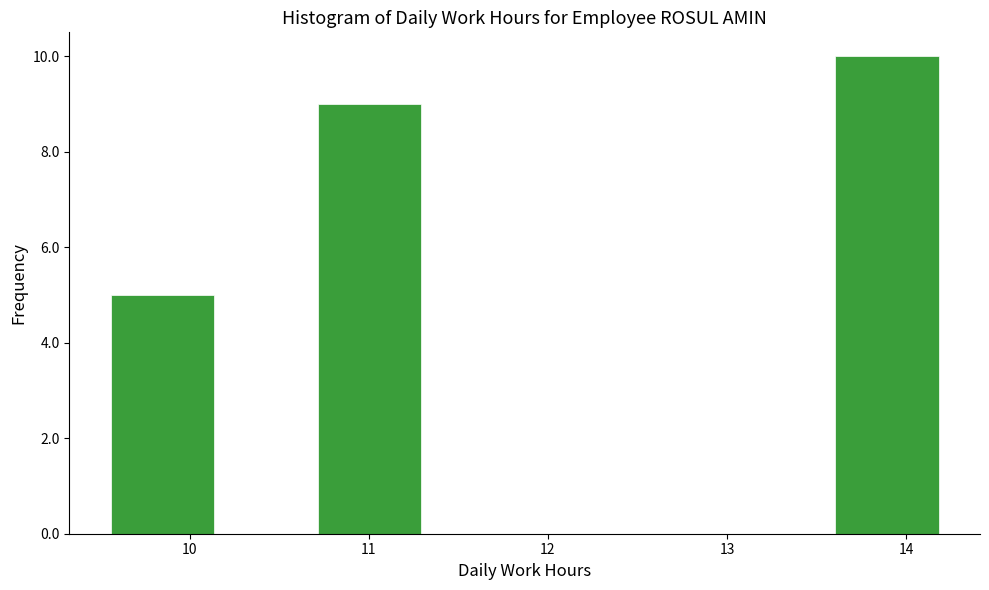

Reading left to right, transcribe this chart: for each bar, give the range it covers on the x-axis and its height. Neither the bar edges nor the heights are printed on the chart, so give them approximately, as read against the axes.

9.6 to 10.1: 5
10.1 to 10.7: 0
10.7 to 11.3: 9
11.3 to 11.9: 0
11.9 to 12.4: 0
12.4 to 13.0: 0
13.0 to 13.6: 0
13.6 to 14.2: 10